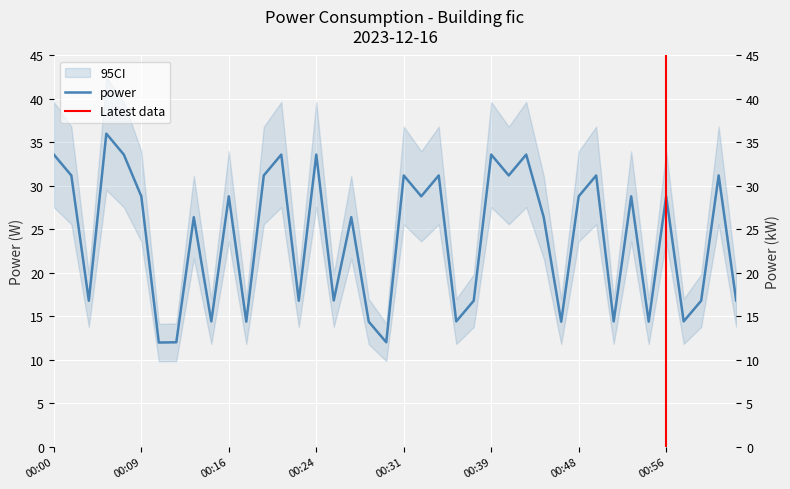

Reading left to right, list all the values displayed in this chart.

33.6	31.2	16.8	36.0	33.6	28.8	12.0	12.0	26.4	14.4	28.8	14.4	31.2	33.6	16.8	33.6	16.8	26.4	14.4	12.0	31.2	28.8	31.2	14.4	16.8	33.6	31.2	33.6	26.4	14.4	28.8	31.2	14.4	28.8	14.4	28.8	14.4	16.8	31.2	16.8